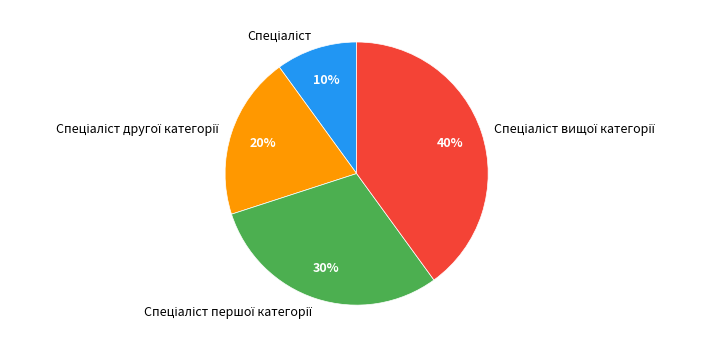

Does any single category account for the majority?

No